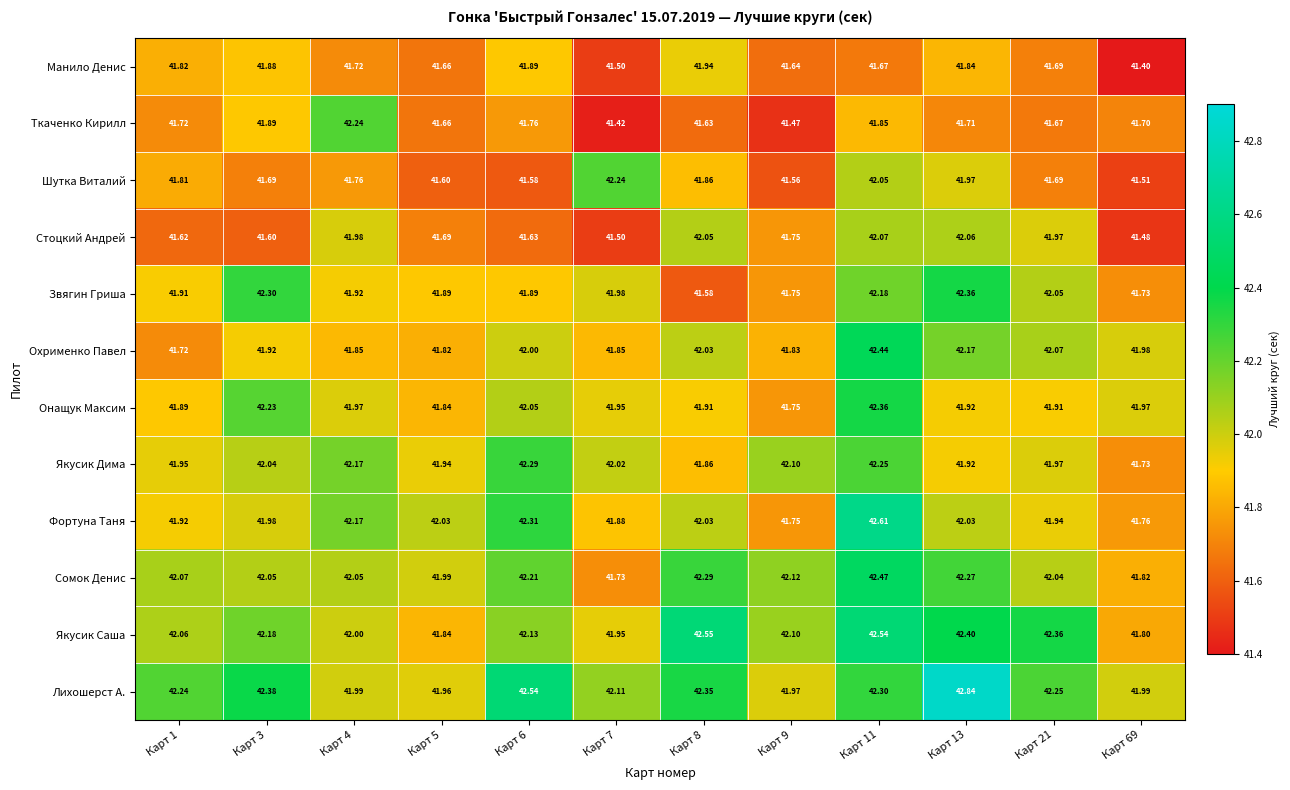

What is the difference between the highest and lowest values at Карт 21?

0.7